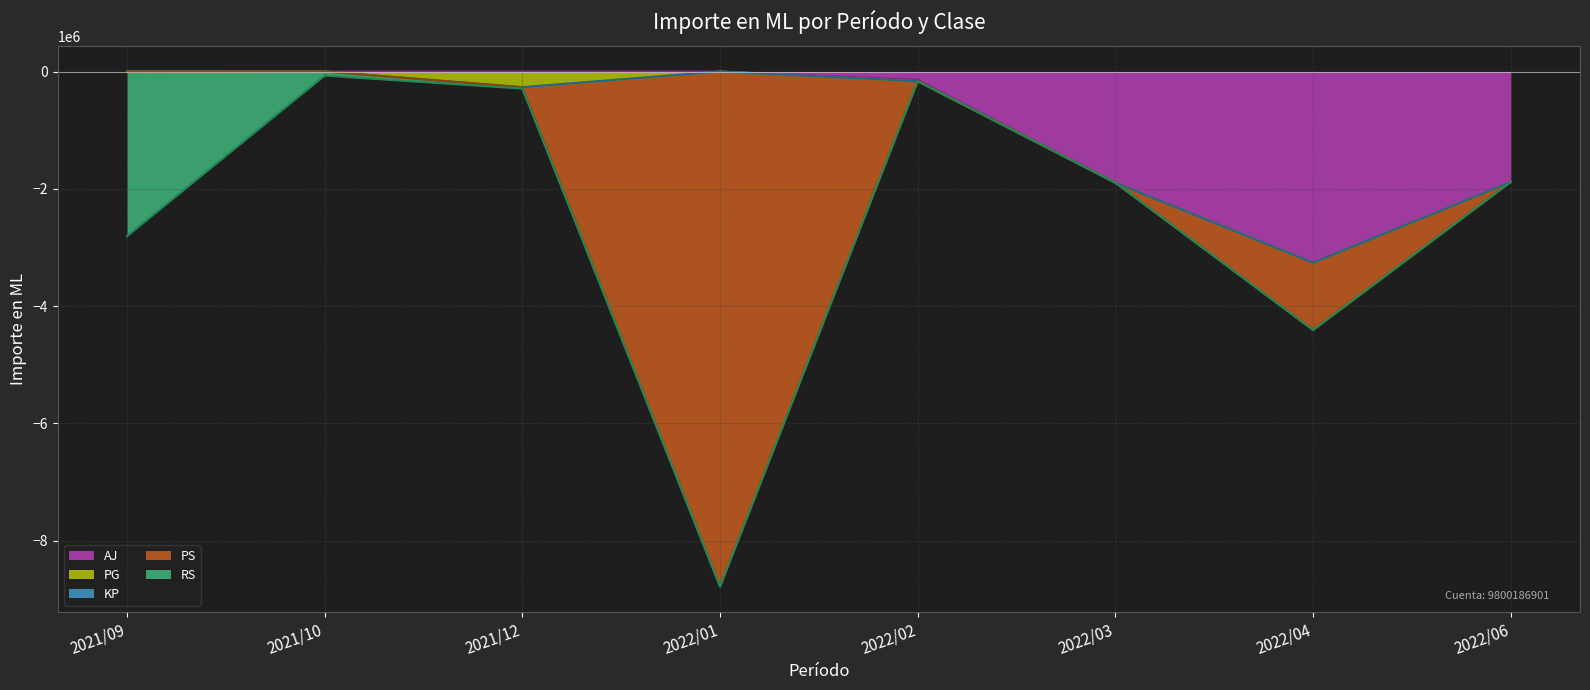

At which category is the sum across all series the highest?

2021/10